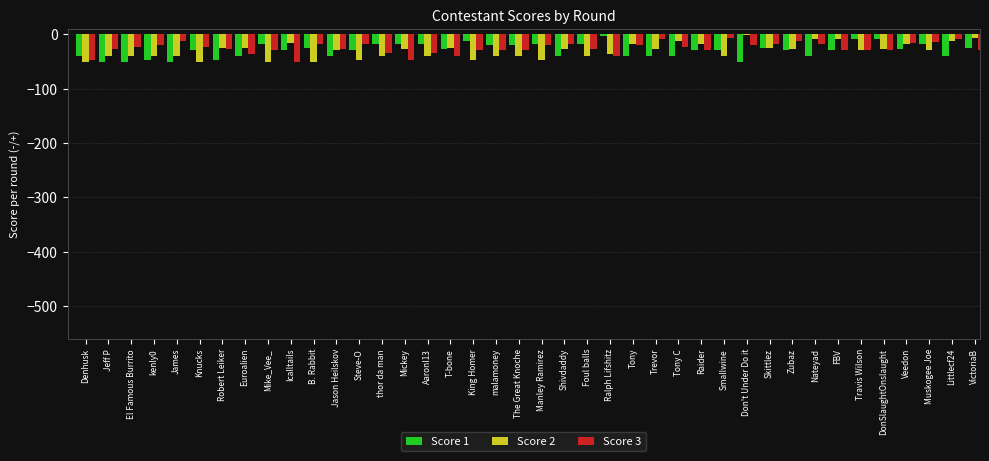

What is the value of the Score 2 bar at the 25th from the left?

-18